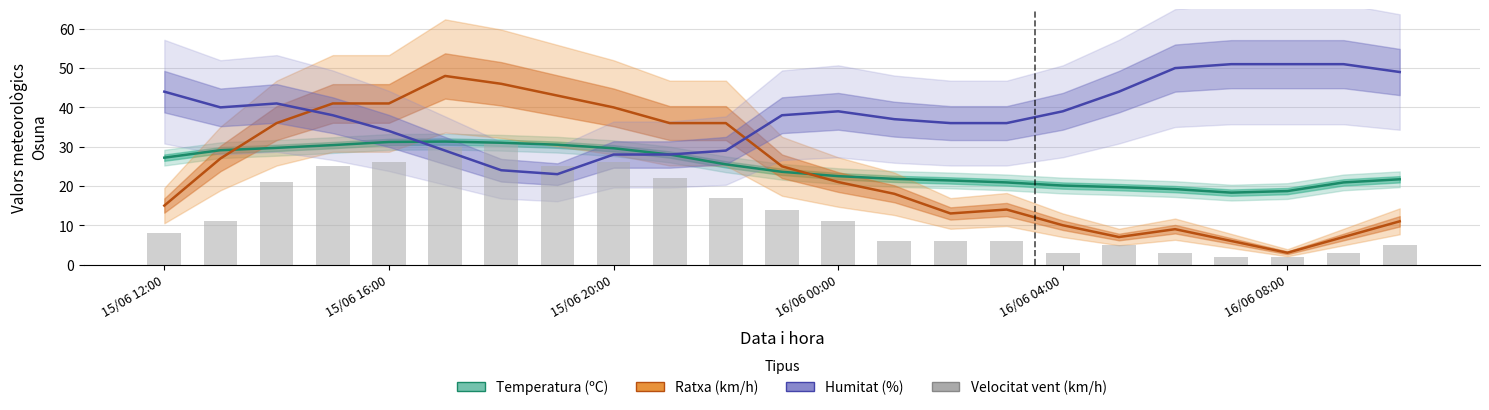

Is it true that Temperatura (ºC) equals 46.2 at 16/06 00:00?

False